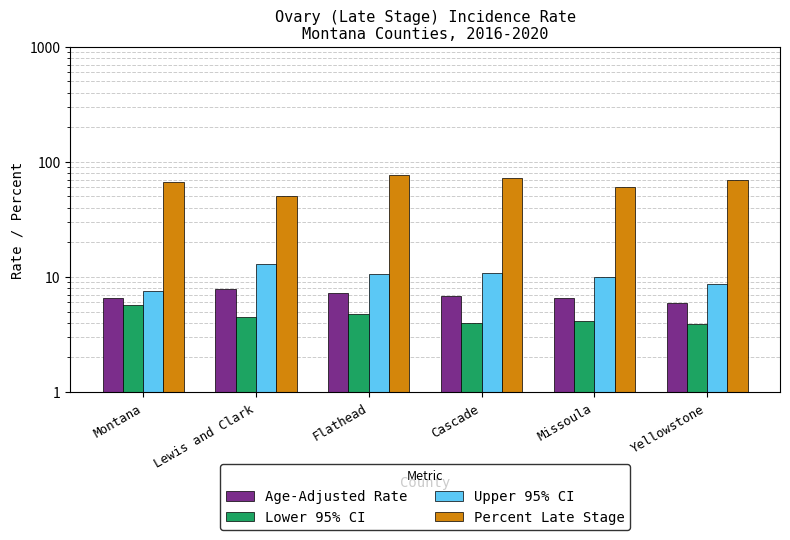

What is the label of the 2nd bar from the right?

Missoula